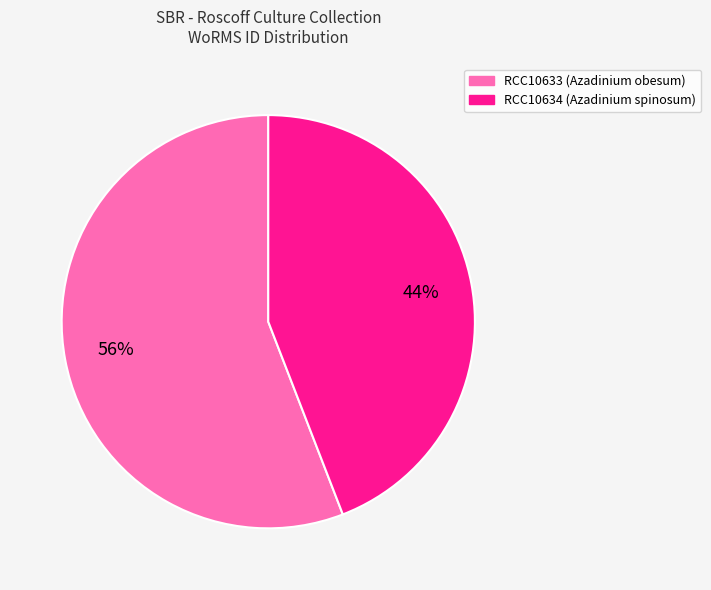

To the nearest percent, what is the average slice percentage?

50%